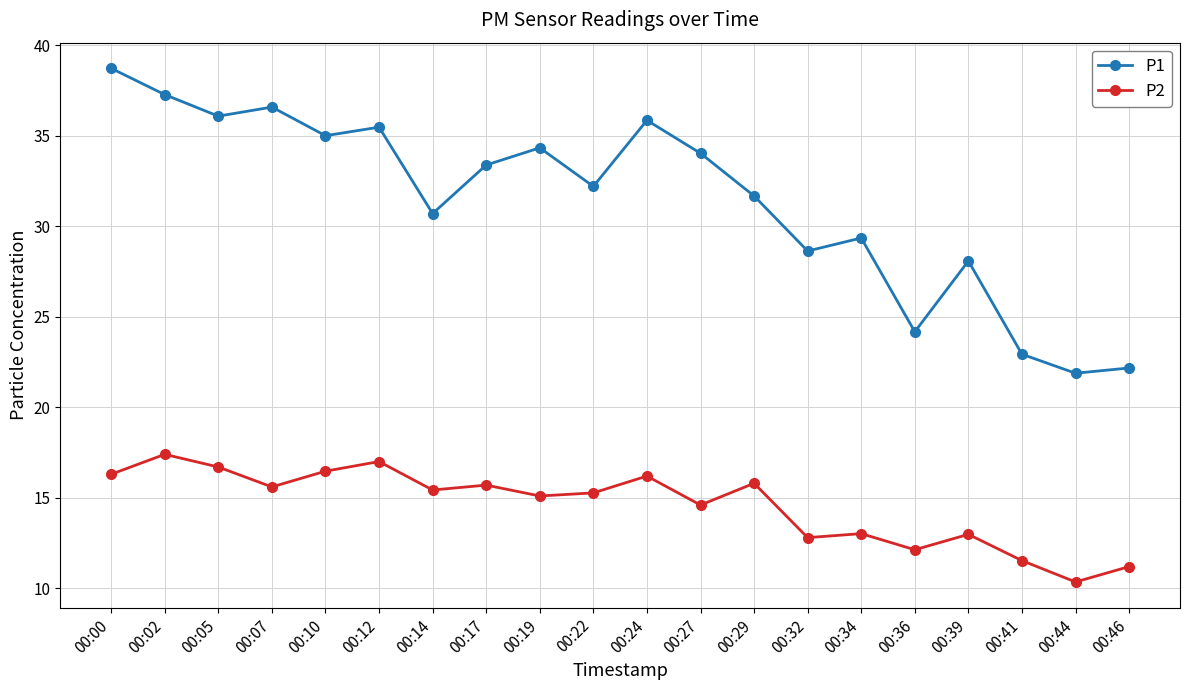

How many lines are shown in the chart?

2